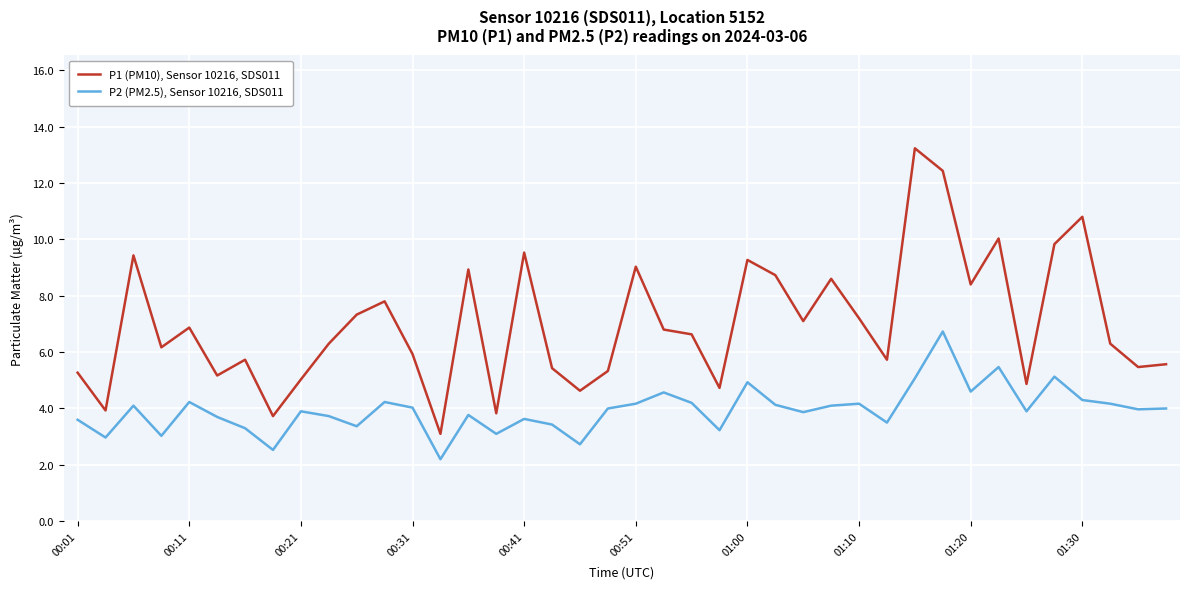

List the series in order of their overall mean, highest first.

P1 (PM10), Sensor 10216, SDS011, P2 (PM2.5), Sensor 10216, SDS011